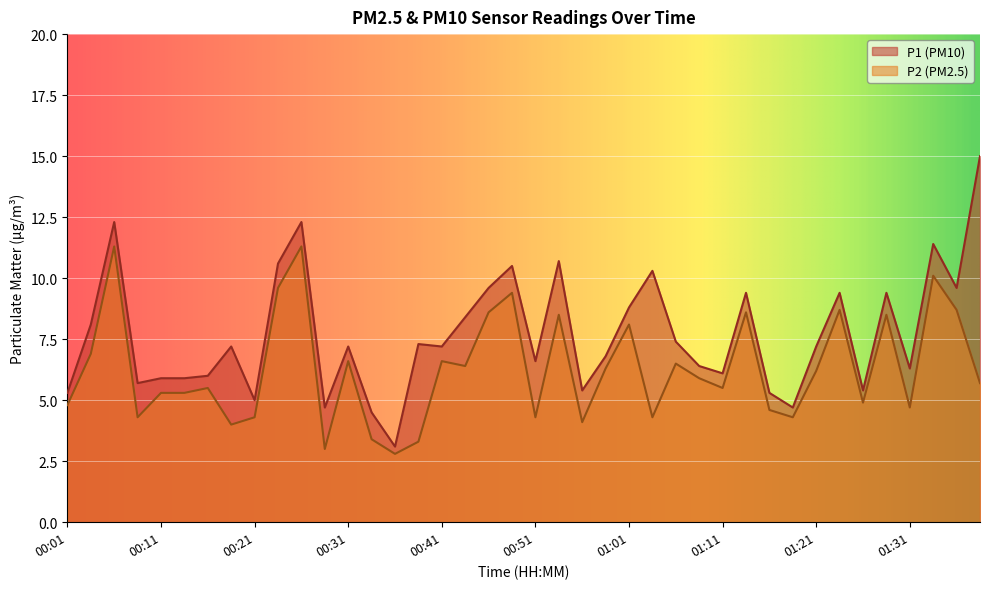

What is the difference between the highest and lowest values at 01:01?

0.7